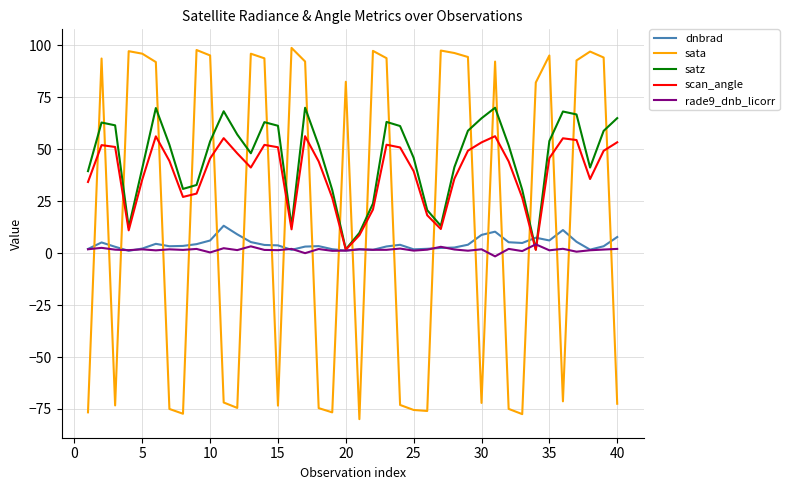

List the series in order of their peak value, lowest first.

rade9_dnb_licorr, dnbrad, scan_angle, satz, sata